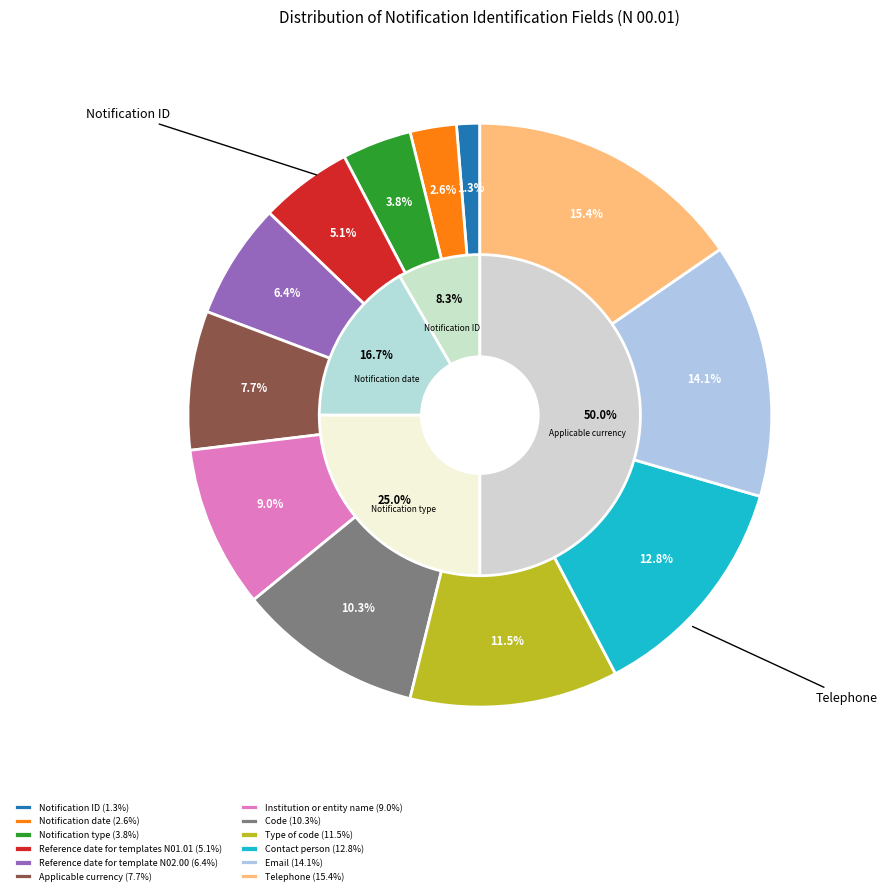

Does any single category account for the majority?

No